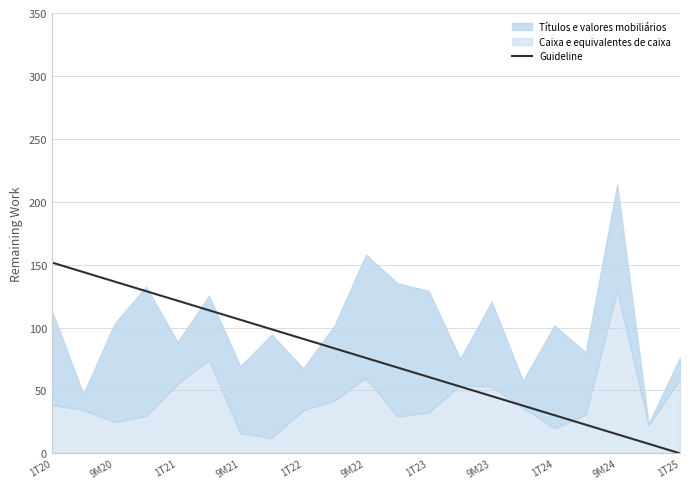

At which category is the sum across all series the highest?

9M24